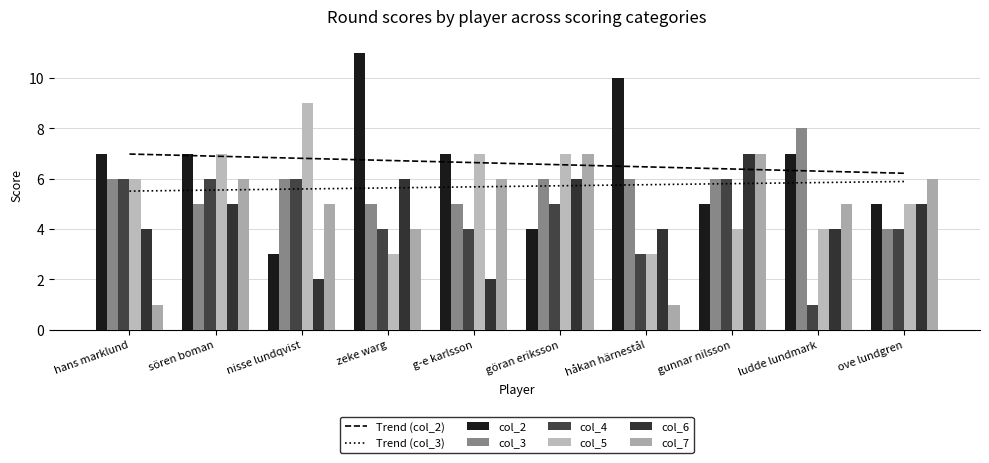

What is the difference between the maximum and minimum values in the col_3 series?

4